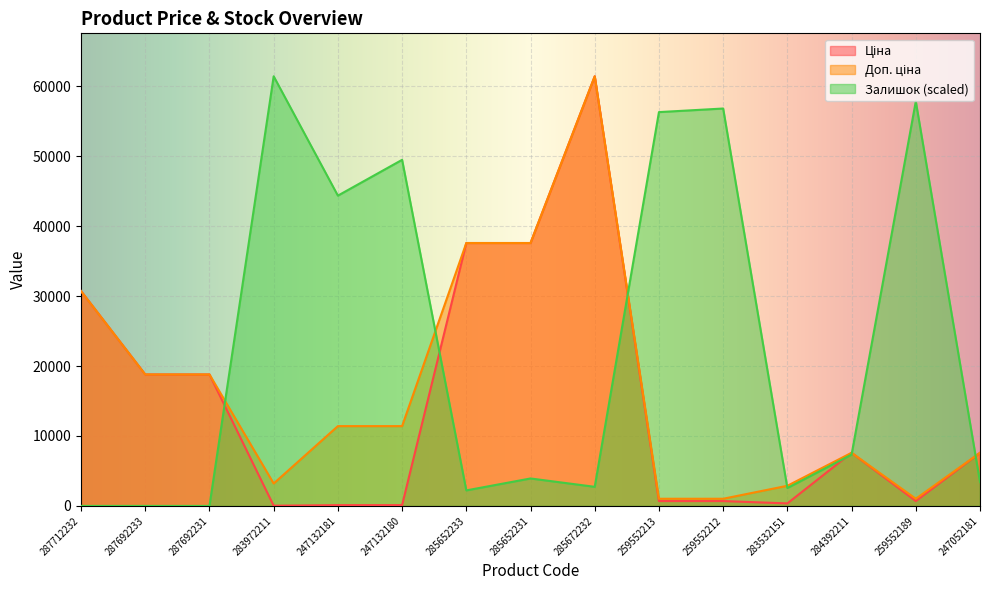

The value of Доп. ціна at 283532151 is 4316.7. True or false?

False